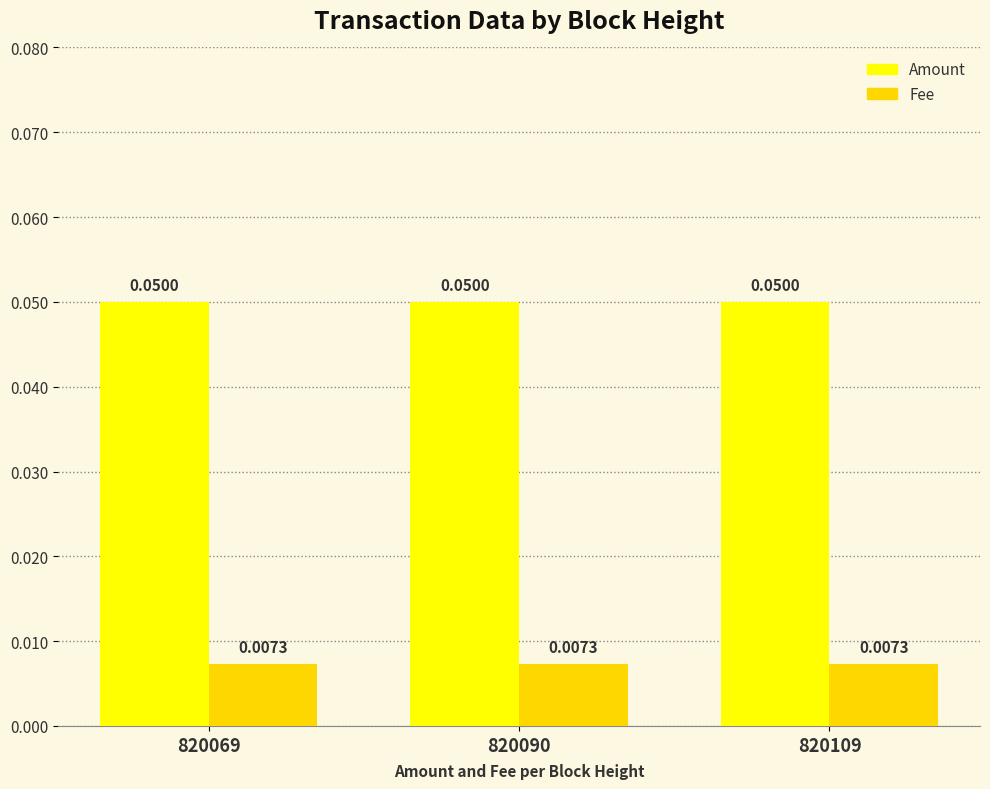

Is the value of Fee at 820069 greater than the value of Amount at 820090?

No